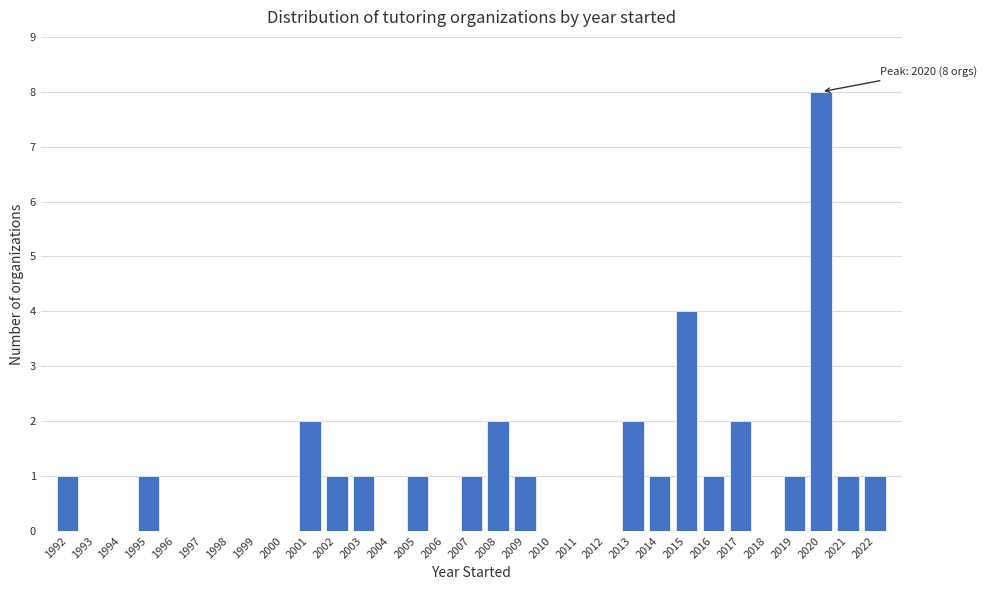

Which range on the x-axis has the tallest bar?

2019.5 to 2020.5